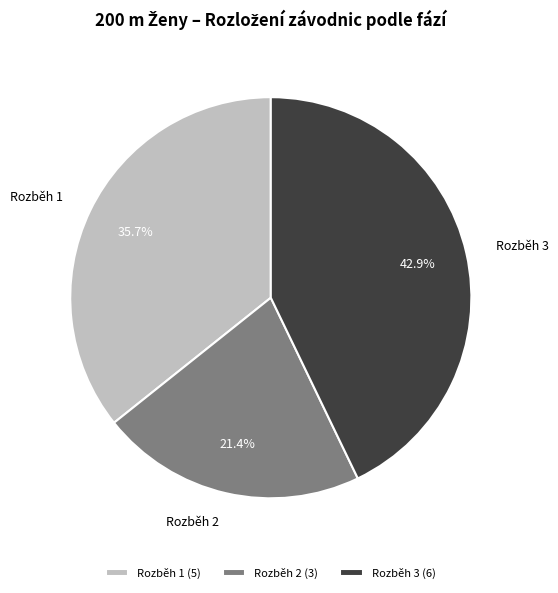

True or false: Rozběh 1 accounts for 28% of the total.

False